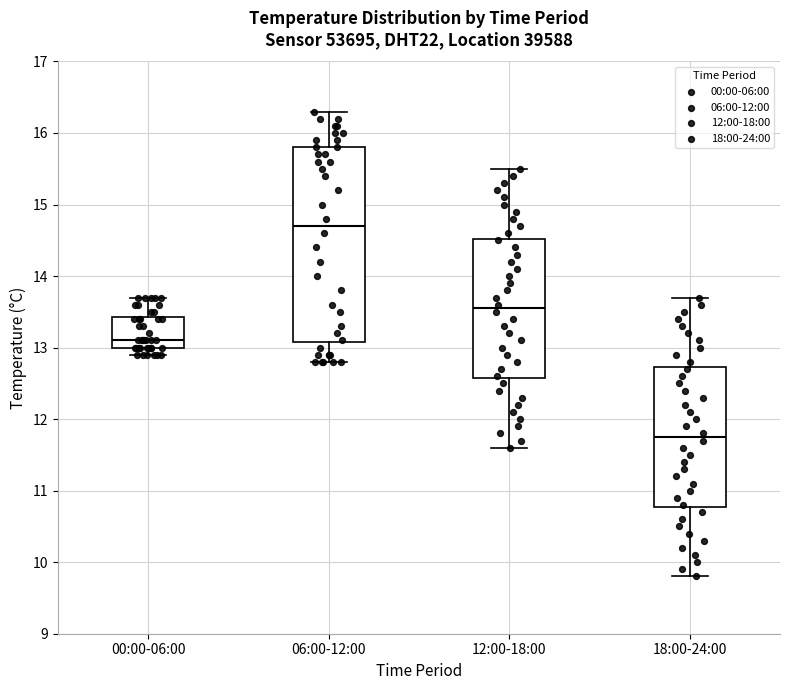

Comparing the boxes themselves (not the whiskers), which one is the tallest?

06:00-12:00